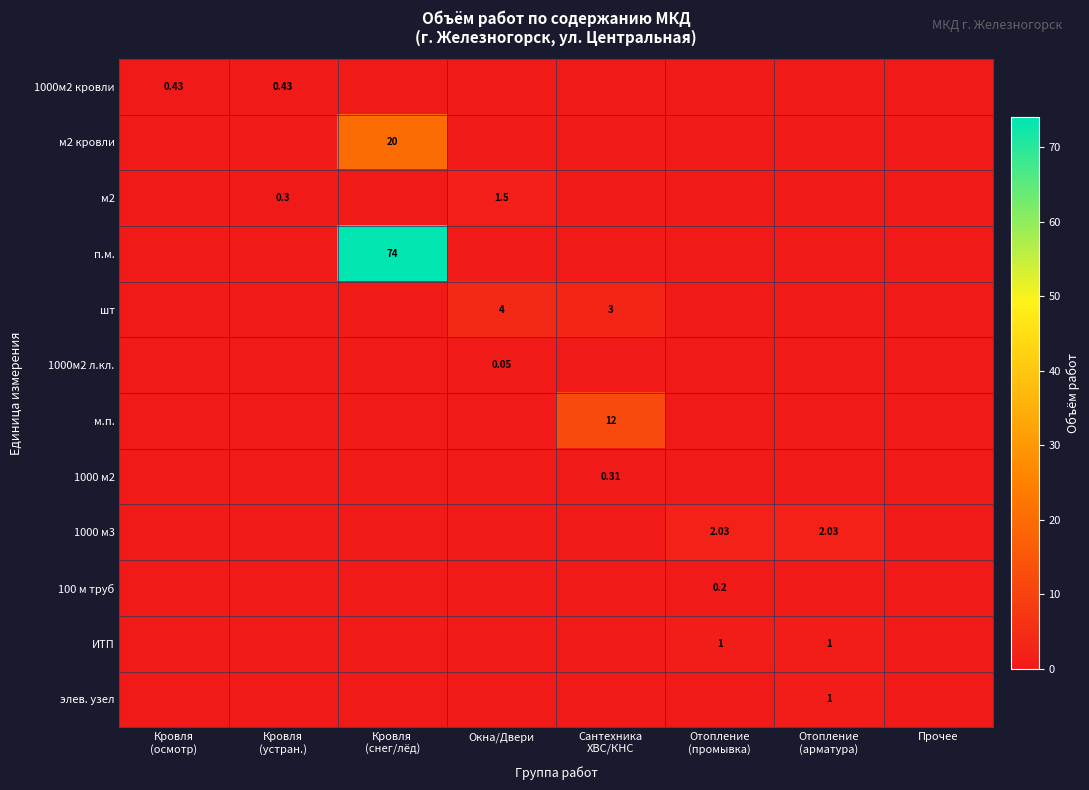

Which label corresponds to the smallest value in the chart?

Кровля
(снег/лёд)